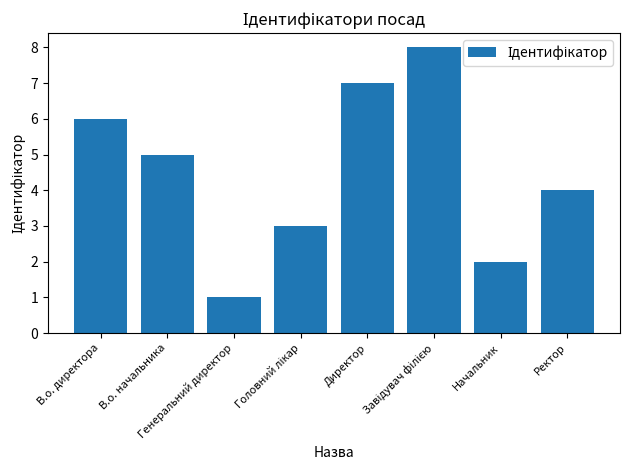

What is the approximate value at В.о. начальника?

5